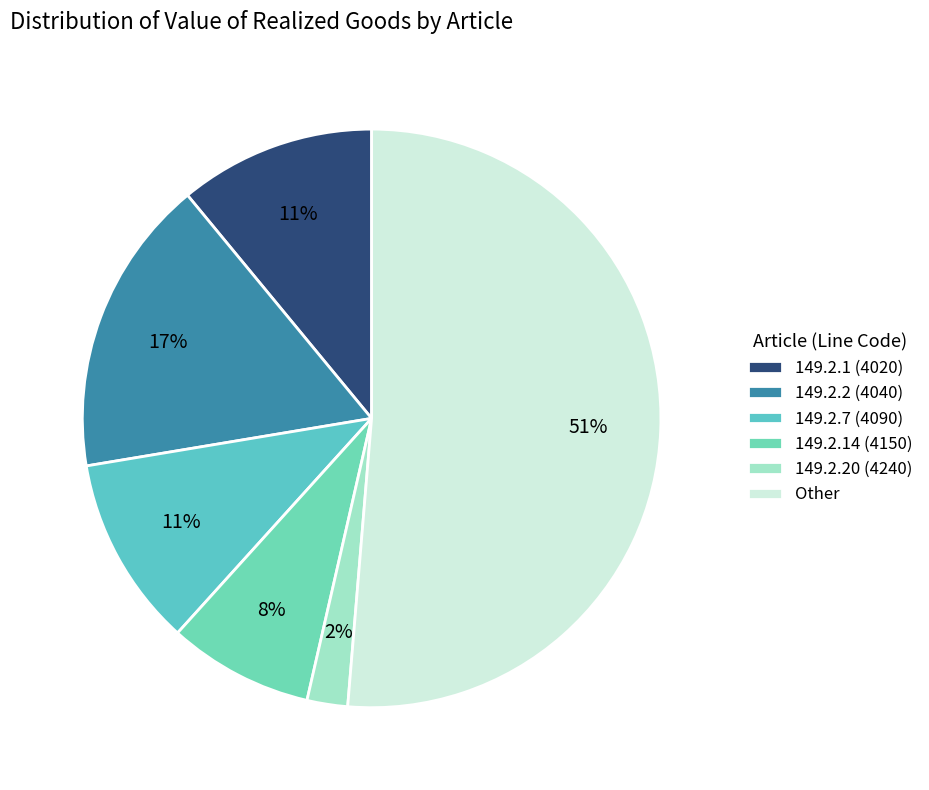

Which slice is the largest?

Other